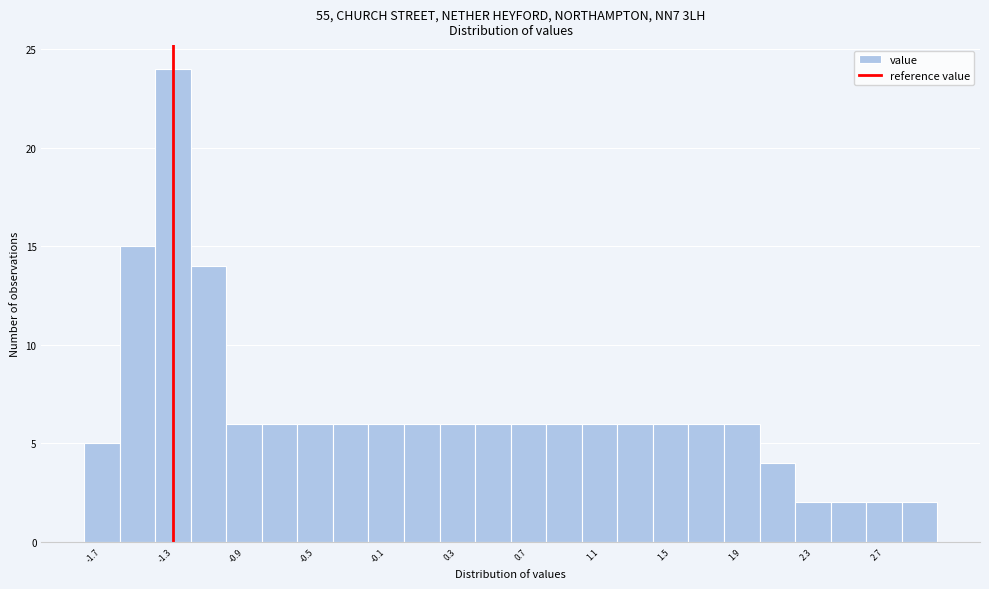

Which range on the x-axis has the tallest bar?

-1.4 to -1.2